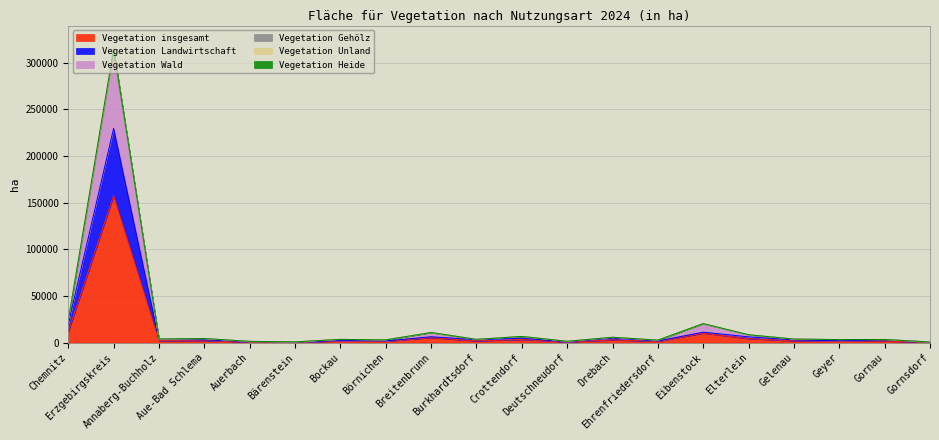

Count the number of categories in the chart.

20